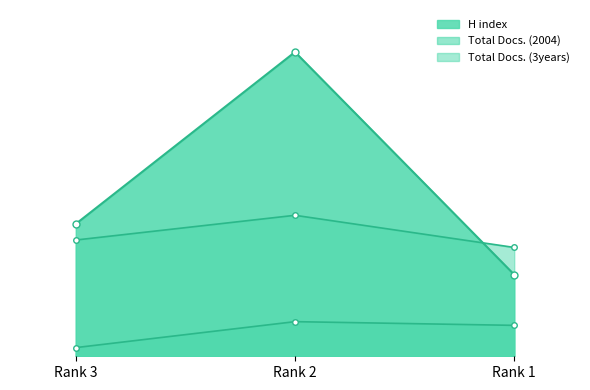

At which category is the sum across all series the highest?

Rank 2